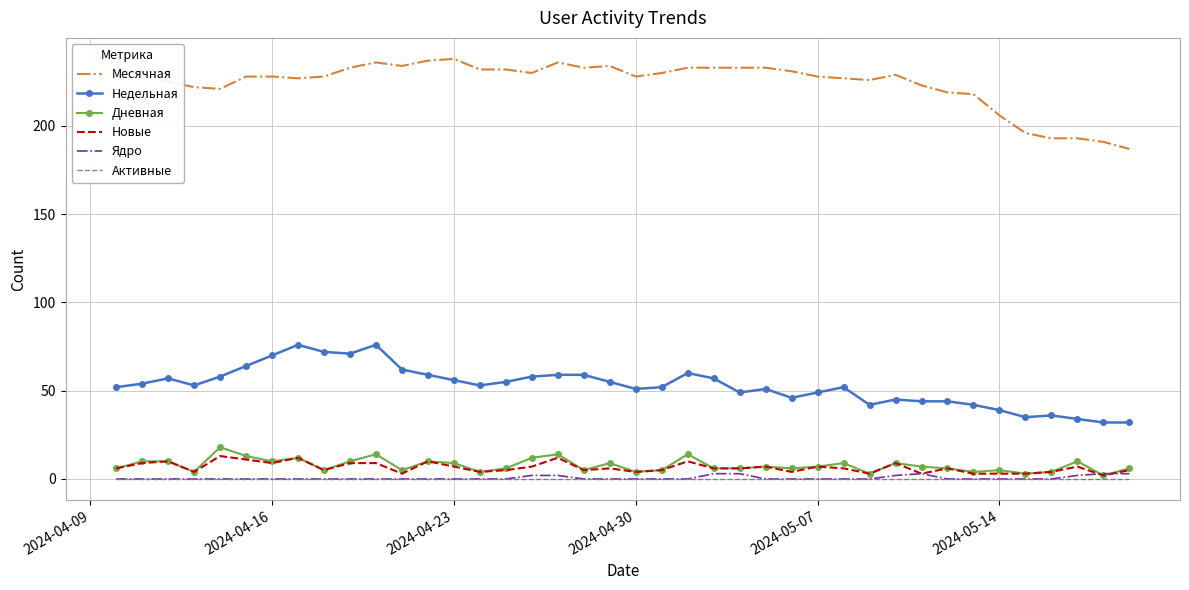

What is the lowest value of the Недельная series?

32